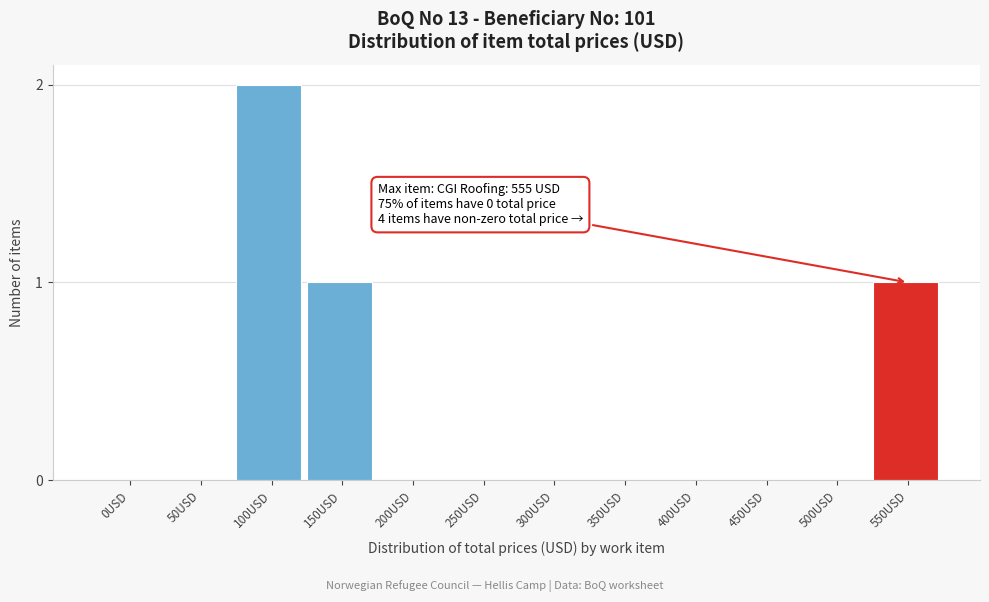

Reading left to right, list all the values displayed in this chart.

0USD=0	50USD=0	100USD=2	150USD=1	200USD=0	250USD=0	300USD=0	350USD=0	400USD=0	450USD=0	500USD=0	550USD=1